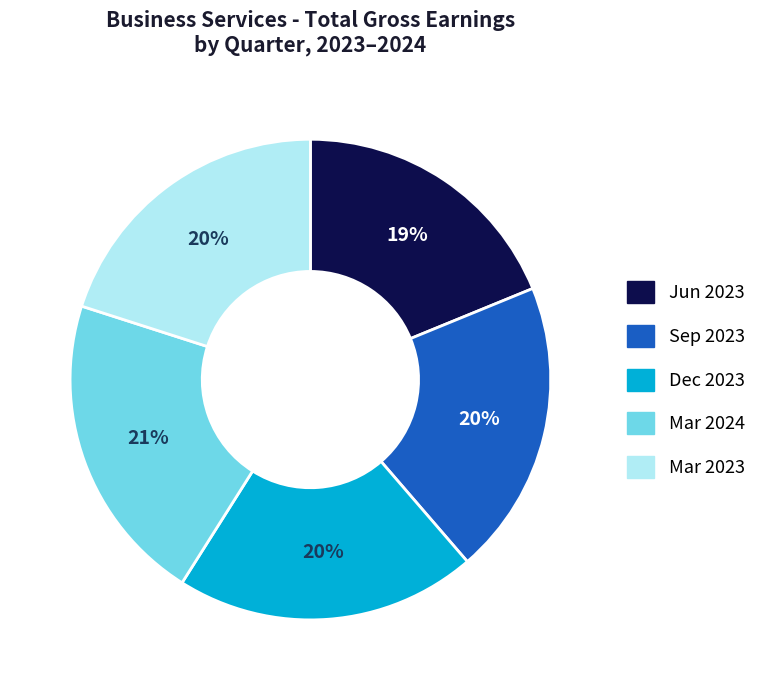

How many slices are in this pie chart?

5